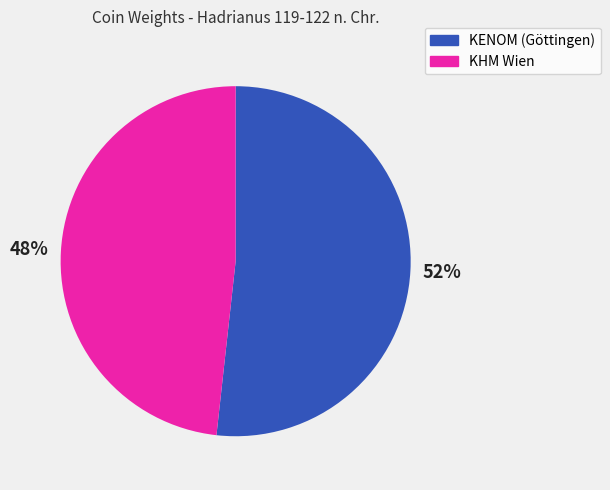

The KENOM (Göttingen) slice represents 52% of the pie. True or false?

True